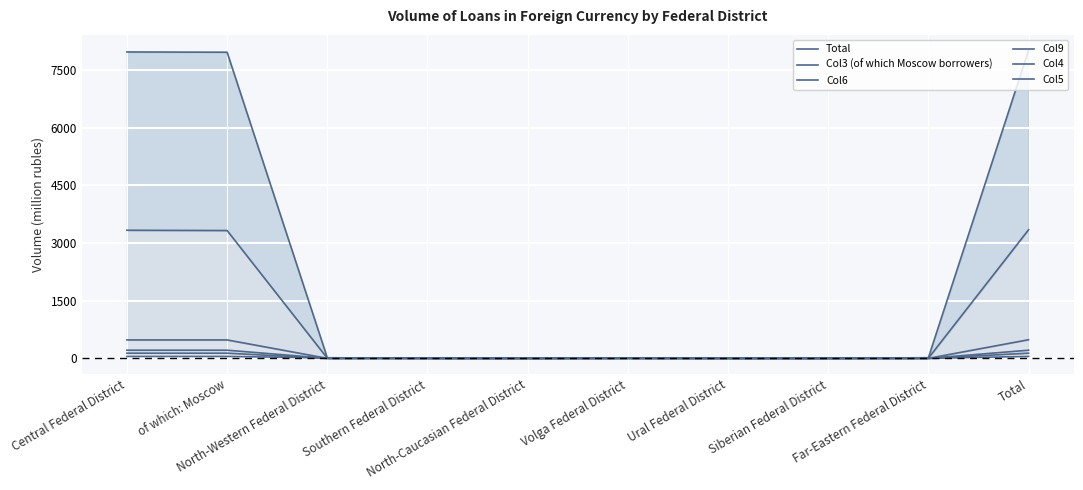

What are all the series names shown in the legend?

Total, Col3 (of which Moscow borrowers), Col6, Col9, Col4, Col5